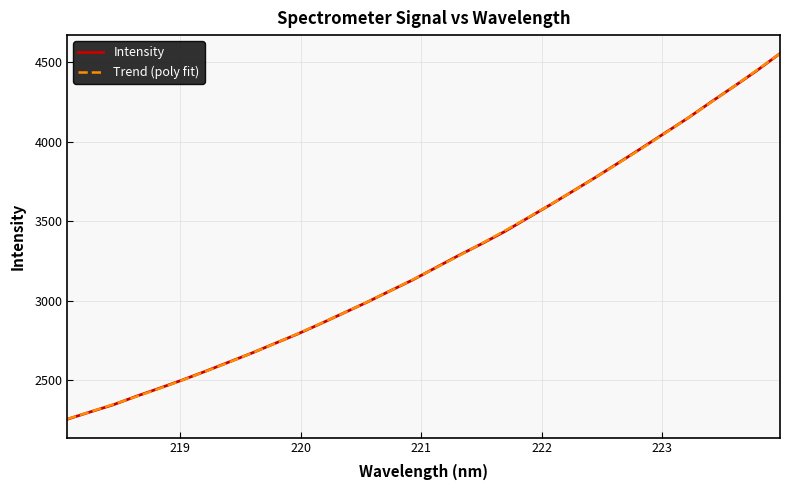

What is the smallest value displayed?

2253.4